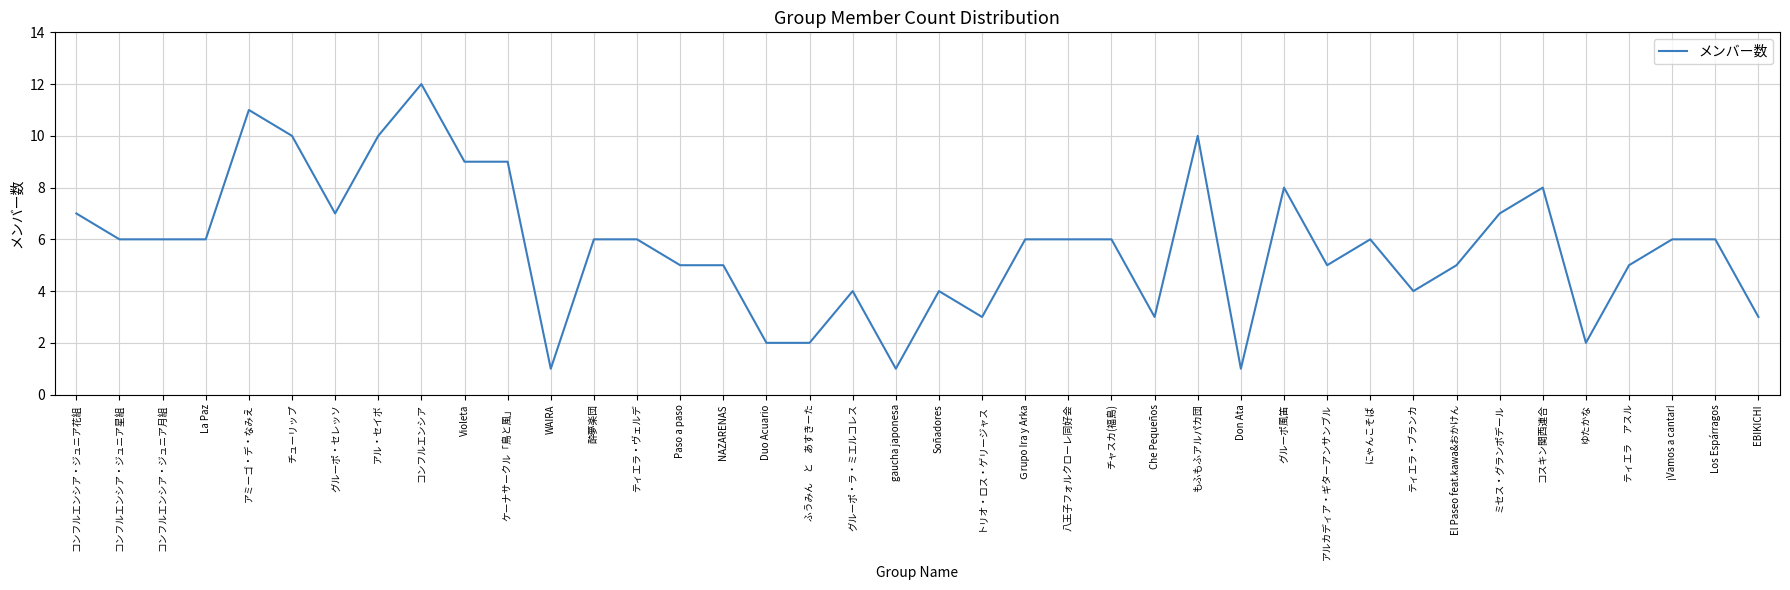

What is the change in value from チューリップ to Violeta?

-1